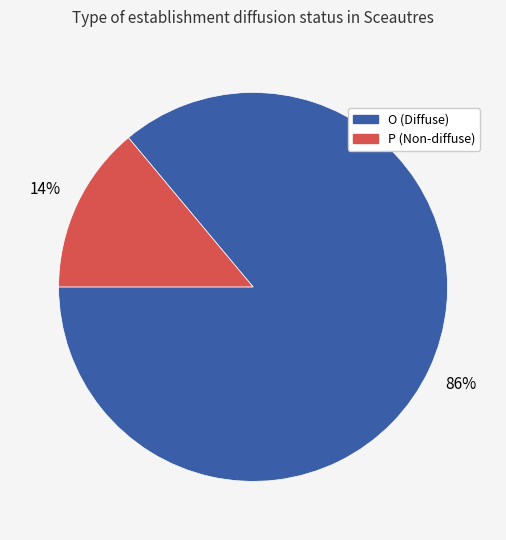

Which category has the biggest portion of the pie?

O